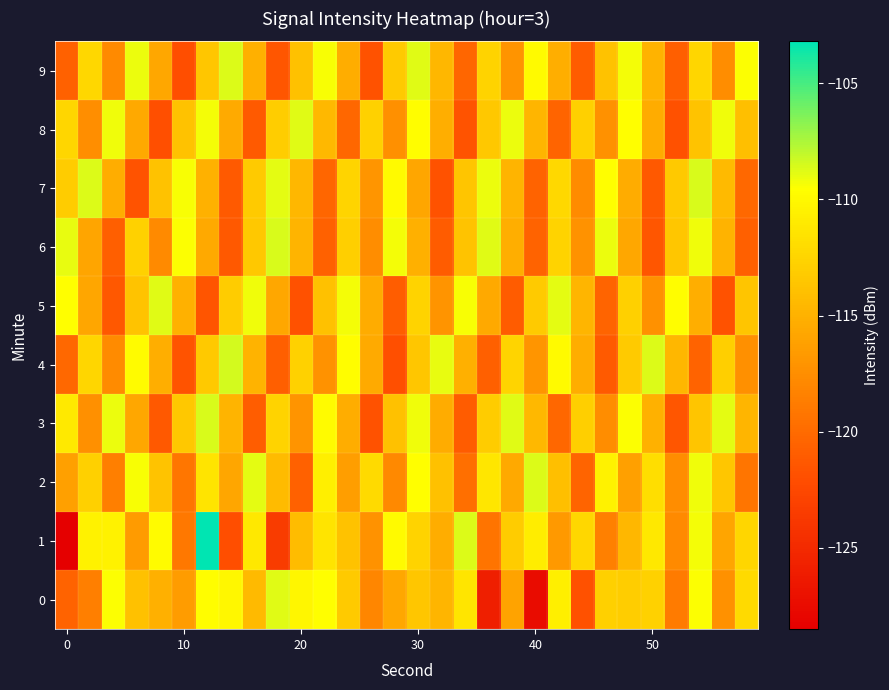

Reading left to right, extract all data points from this chart.

0: -120.5	-118.5	-109.5	-113.9	-115.1	-116.5	-109.7	-110.1	-114.4	-108.8	-110.2	-109.6	-113.2	-118.1	-115.8	-113.5	-114.7	-111.3	-125.9	-116.0	-127.4	-110.7	-121.8	-112.8	-113.0	-112.7	-118.9	-109.5	-117.3	-112.1
1: -128.4	-110.5	-110.5	-116.6	-109.8	-119.1	-103.2	-122.0	-111.1	-123.5	-114.3	-111.5	-113.8	-117.2	-109.9	-112.6	-115.3	-108.7	-119.4	-113.1	-110.8	-116.7	-112.3	-118.5	-114.6	-111.2	-117.8	-109.3	-115.9	-112.4
2: -116.2	-112.8	-118.6	-109.4	-113.7	-119.2	-111.5	-115.8	-108.9	-114.3	-120.6	-110.7	-116.4	-112.1	-117.9	-109.6	-113.9	-119.7	-111.3	-115.6	-108.7	-114.0	-120.4	-110.5	-116.2	-111.8	-117.6	-109.2	-113.5	-119.3
3: -111.1	-117.4	-109.1	-115.7	-121.2	-113.4	-108.6	-114.8	-120.9	-112.6	-117.1	-109.8	-115.3	-121.7	-113.9	-109.2	-115.4	-121.0	-113.1	-108.8	-114.5	-120.2	-112.9	-117.6	-109.5	-115.0	-121.4	-113.6	-108.9	-114.7
4: -120.1	-112.4	-117.7	-109.8	-115.2	-121.6	-113.3	-108.5	-114.9	-120.8	-112.7	-117.2	-109.7	-115.5	-121.9	-113.5	-109.0	-115.1	-120.7	-112.5	-117.0	-109.9	-115.3	-121.1	-113.2	-108.7	-114.6	-120.5	-112.9	-117.4
5: -109.6	-115.8	-121.3	-113.7	-108.8	-115.0	-121.5	-113.1	-109.2	-115.7	-121.8	-113.9	-109.3	-115.4	-120.9	-112.6	-117.1	-109.4	-115.6	-121.0	-113.2	-108.9	-114.7	-120.4	-112.8	-117.3	-109.7	-115.2	-121.7	-113.6
6: -109.0	-115.9	-120.8	-112.7	-117.8	-109.5	-115.6	-121.2	-113.4	-108.6	-114.8	-120.6	-112.9	-117.6	-109.3	-115.1	-121.0	-113.7	-108.8	-115.2	-120.5	-112.6	-117.2	-109.1	-115.7	-121.4	-113.5	-109.2	-114.9	-120.7
7: -113.1	-108.7	-115.3	-121.6	-113.8	-109.4	-115.0	-121.1	-113.2	-108.9	-114.6	-120.3	-112.5	-117.0	-109.9	-115.8	-121.7	-113.6	-109.1	-114.8	-120.5	-112.2	-117.7	-109.6	-115.4	-121.2	-113.3	-108.6	-114.4	-120.1
8: -112.4	-117.5	-109.2	-115.6	-121.9	-113.8	-109.3	-115.5	-121.1	-113.0	-108.8	-114.5	-120.2	-112.7	-117.4	-109.7	-115.2	-121.6	-113.4	-109.1	-114.7	-120.4	-112.8	-117.3	-109.6	-115.4	-121.8	-113.7	-109.2	-114.0
9: -120.6	-112.3	-117.8	-109.1	-115.7	-122.0	-113.5	-108.7	-115.1	-121.4	-113.9	-109.4	-115.3	-121.7	-113.2	-108.8	-114.6	-120.3	-112.6	-117.1	-109.9	-115.2	-121.0	-113.8	-109.3	-114.9	-120.8	-112.4	-117.6	-109.5